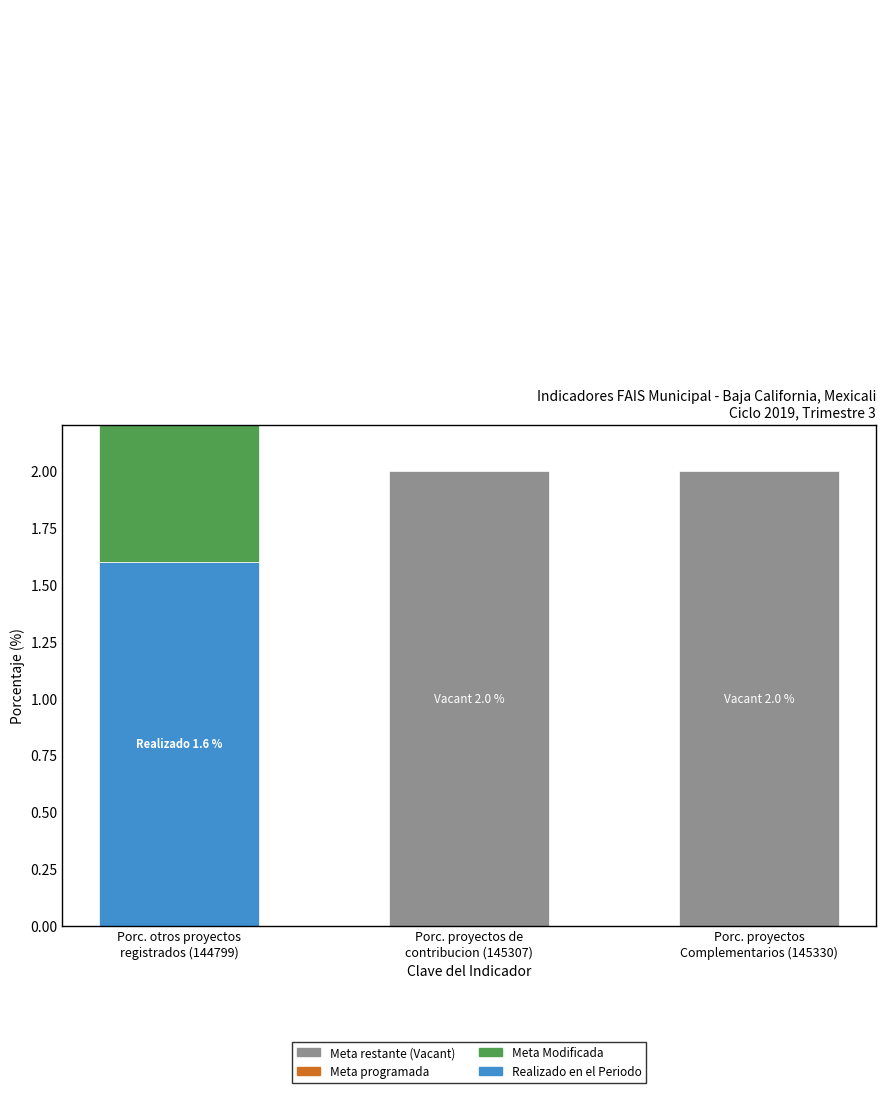

What is the value of the Vacant bar at the 3rd from the left?

2.0